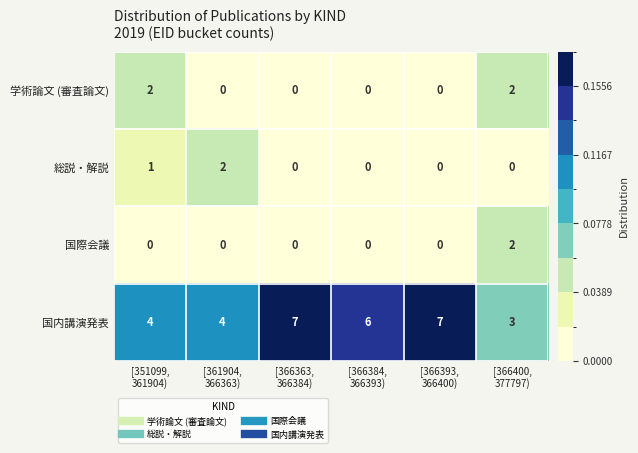

What is the sum of all 総説・解説 values?

3